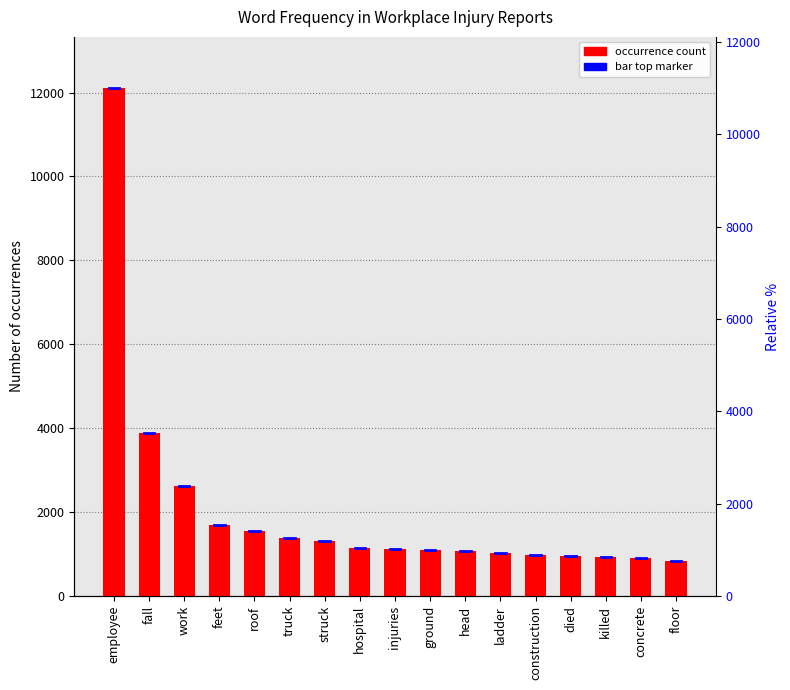

What is the ratio of the value at struck to the value at feet?

0.8